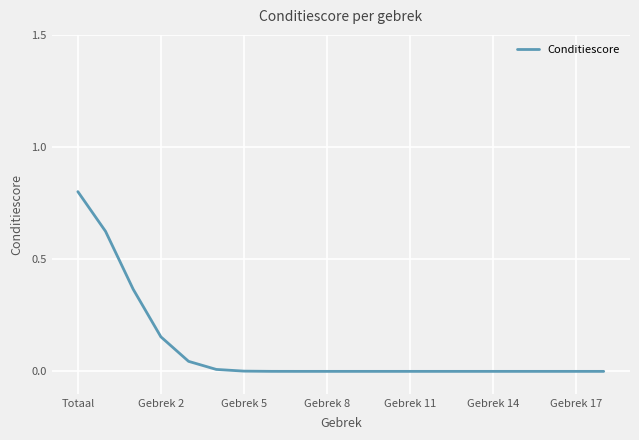

How many lines are shown in the chart?

1